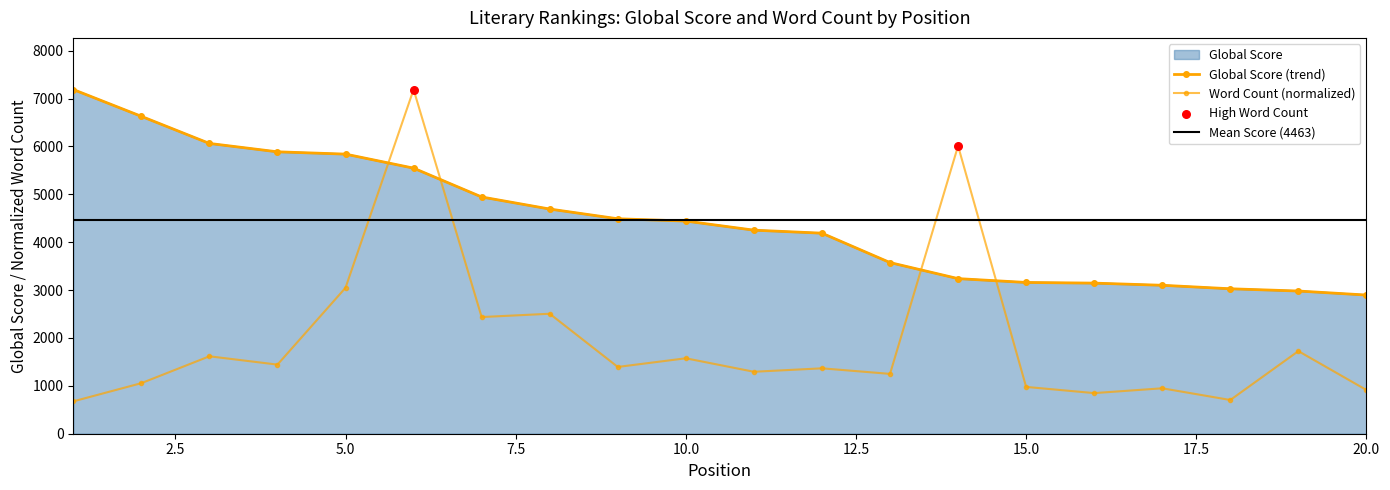

Which series contains the lowest Y value?

Word Count